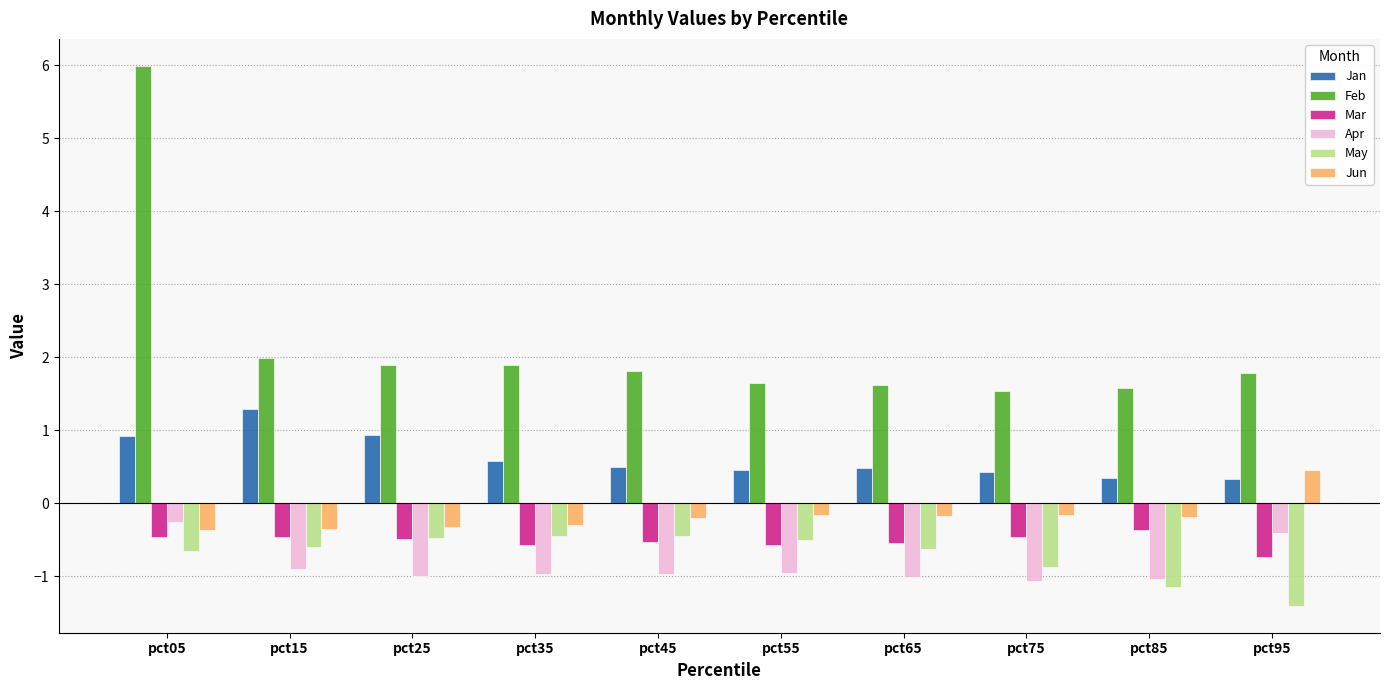

The value of Apr at pct65 is -1.0. True or false?

True